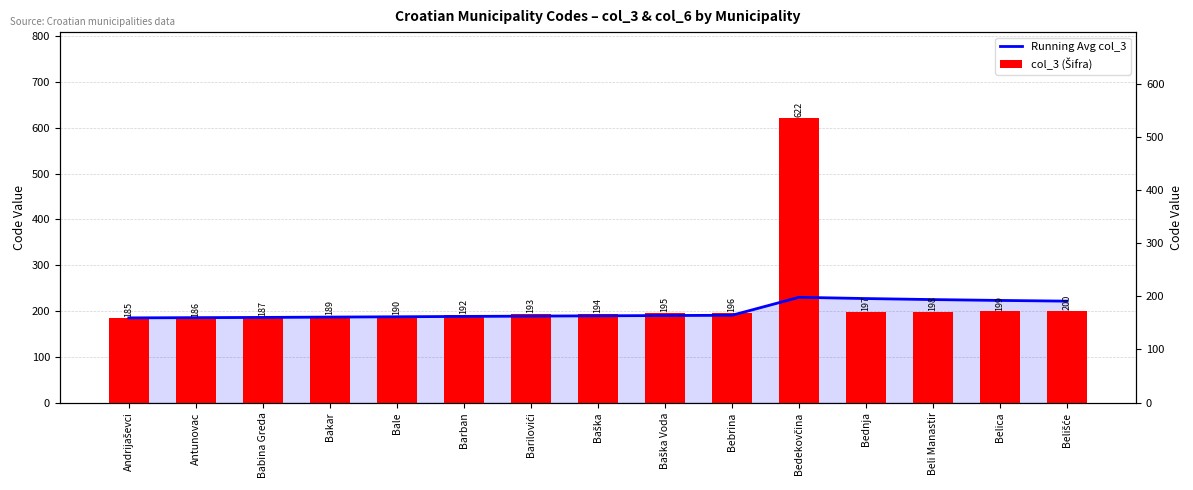

What is the label of the 12th bar from the left?

Bednja